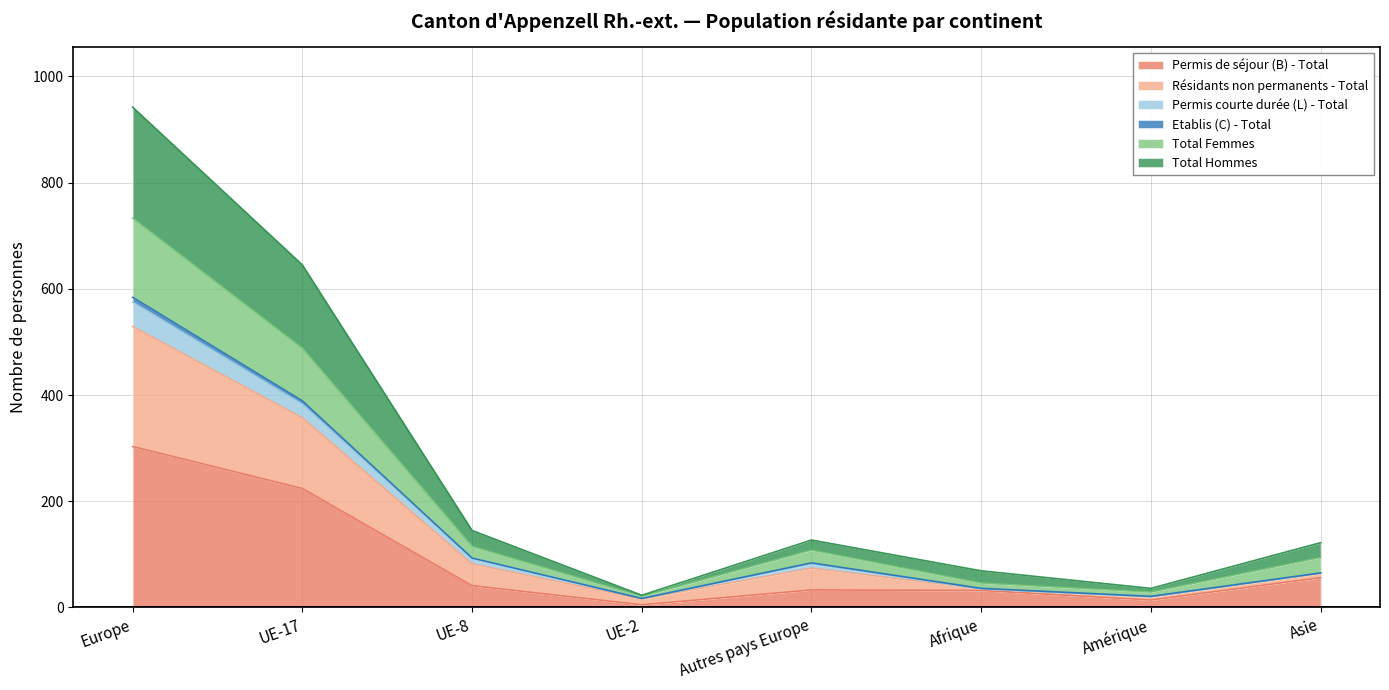

What is the highest value of the Permis de séjour (B) - Total series?

303